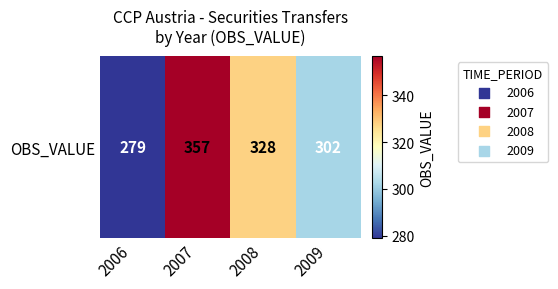

Is it true that the value at 2009 is 179?

False